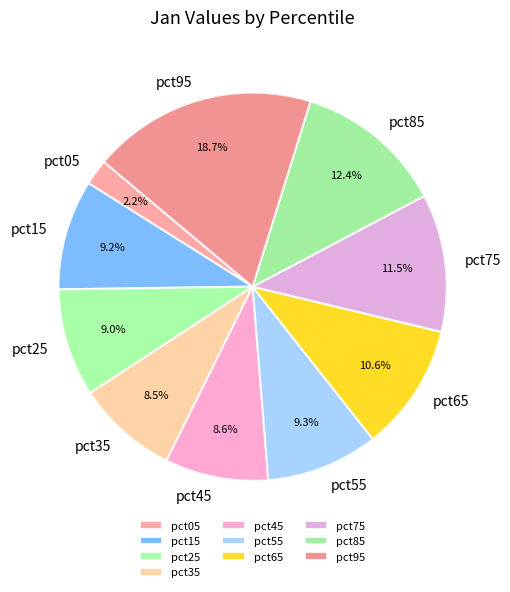

Which has a higher value, pct85 or pct15?

pct85